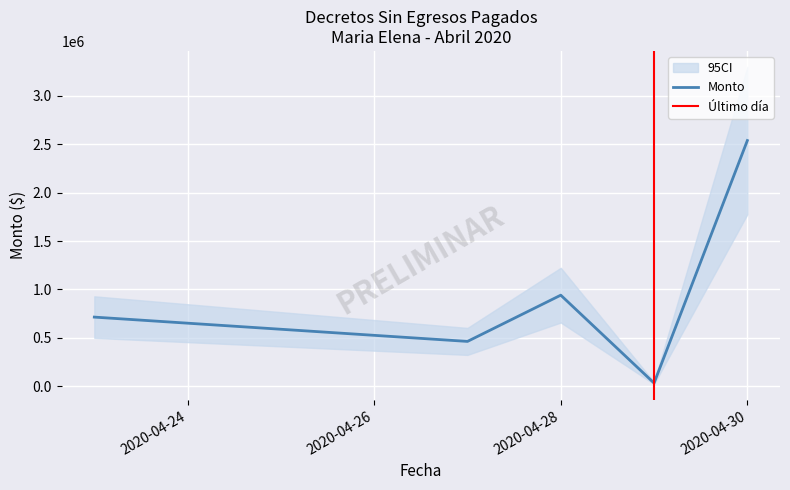

At which category does N_Doc reach its first local peak?

2020-04-28